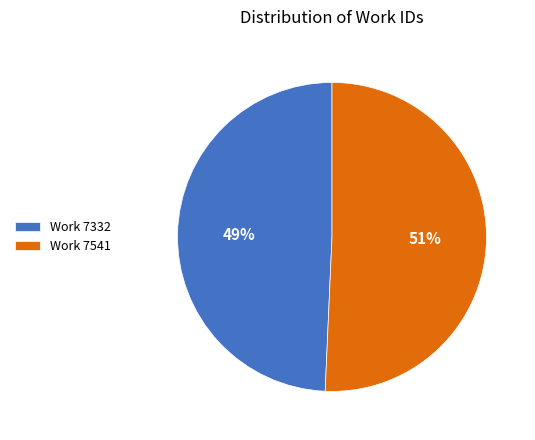

What is the largest slice in the pie chart?

Work 7541